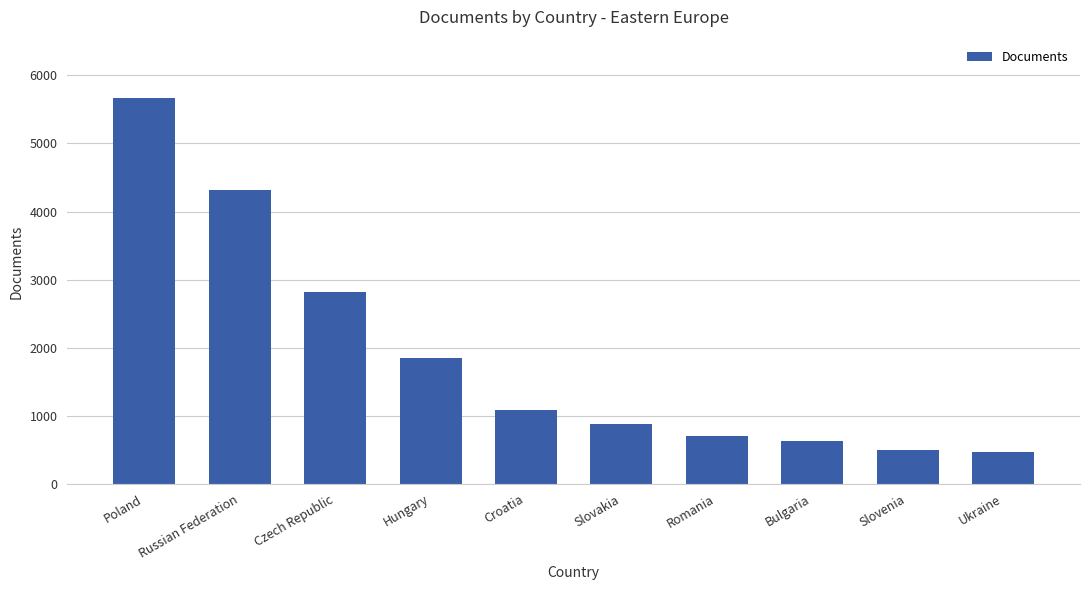

What is the label of the 10th bar from the right?

Poland